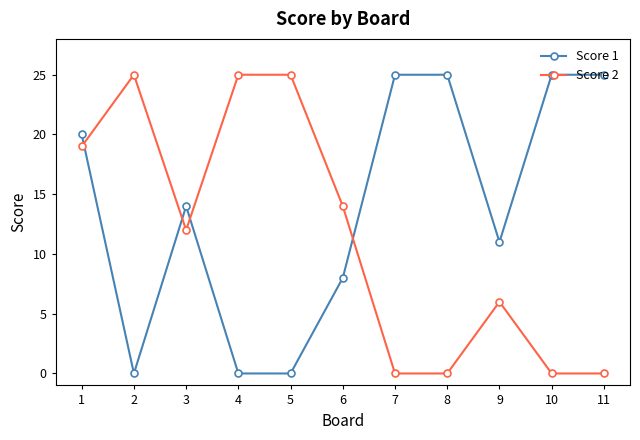

How many Score 2 values are between 0 and 25?

11